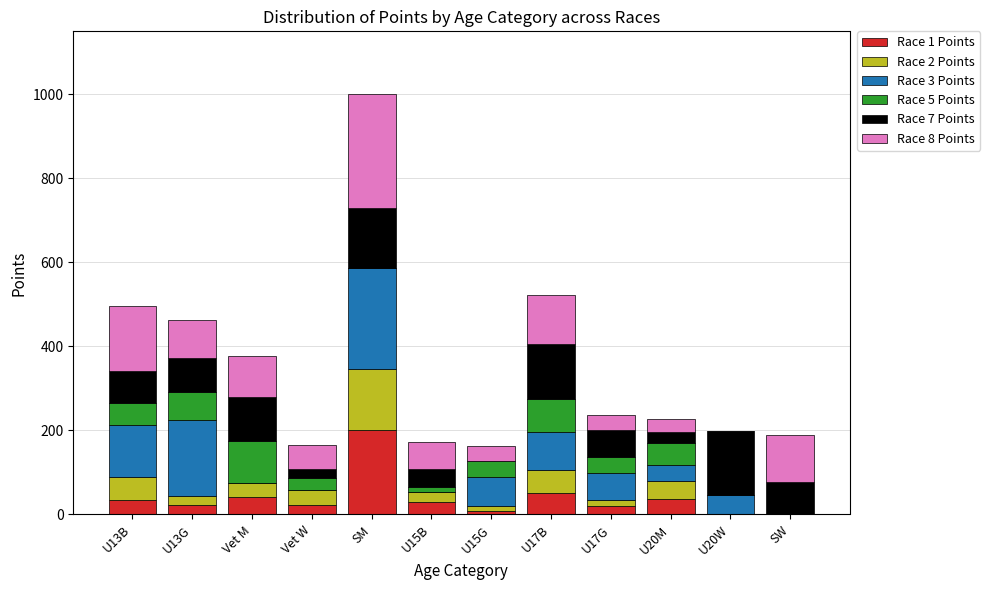

At which category is the sum across all series the highest?

SM